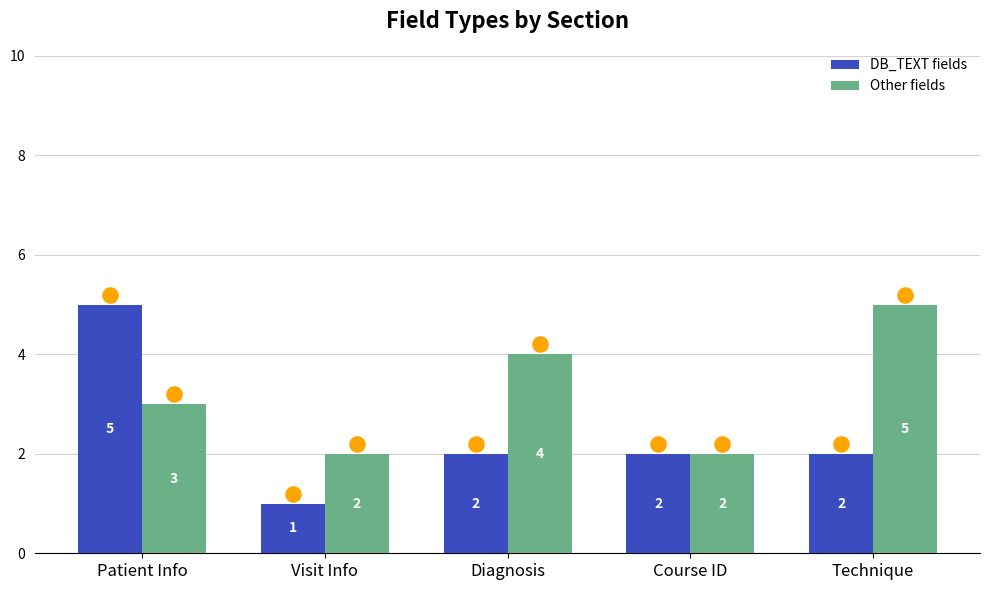

At how many categories does at least one series exceed 3?

3